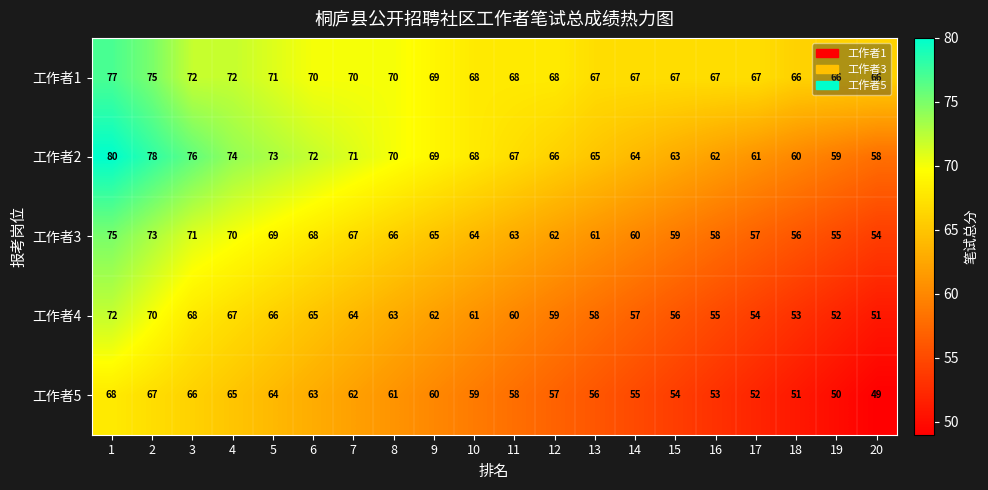

What is the spread (max minus min) of values at 11?

10